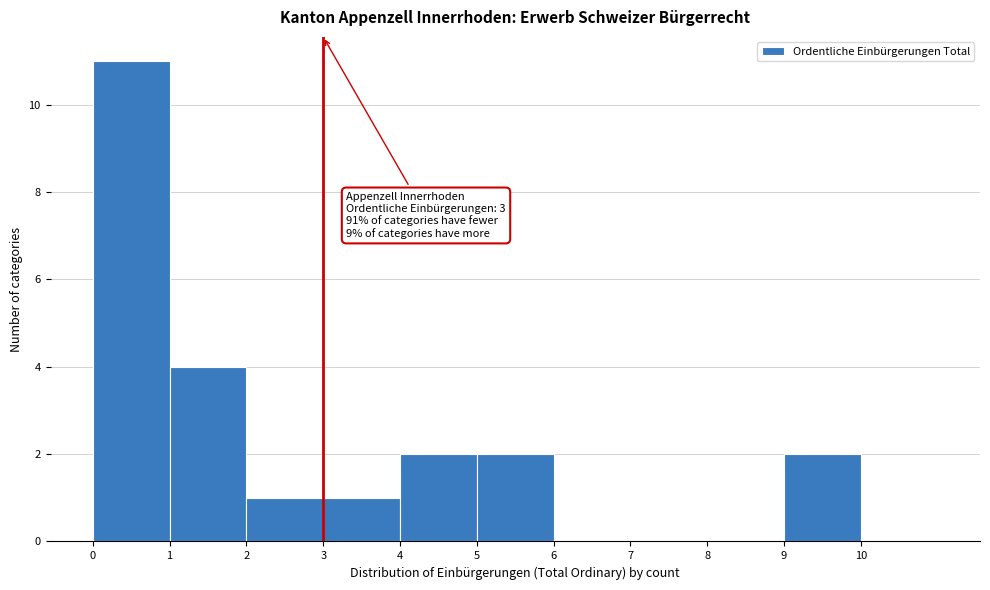

Over which range of the x-axis is the bar tallest?

0 to 1